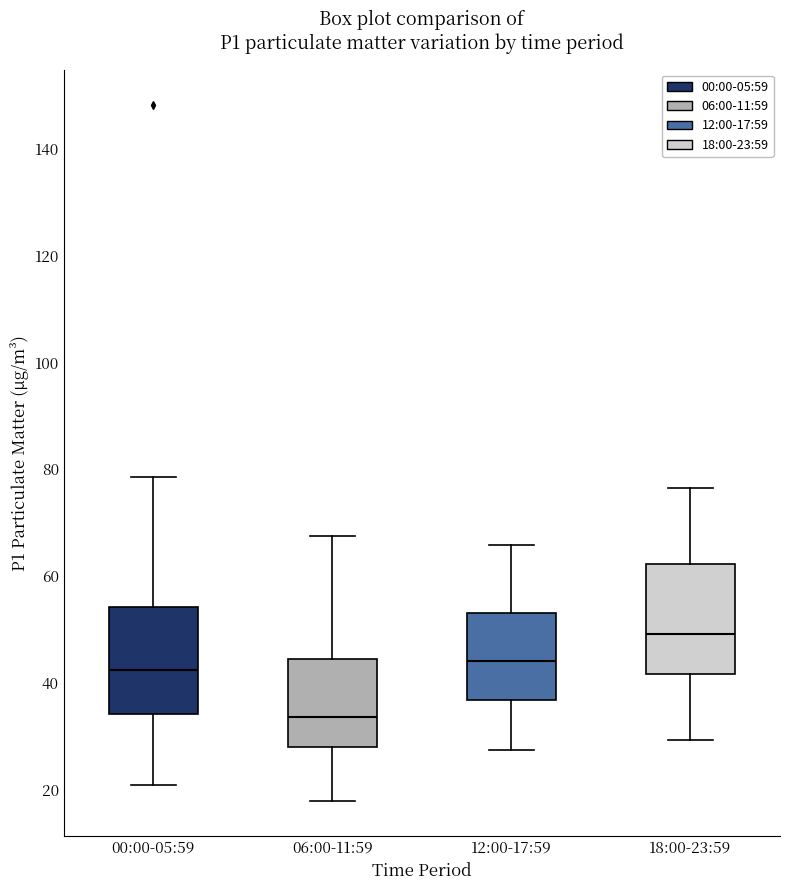

Which box has the lowest median line?

06:00-11:59